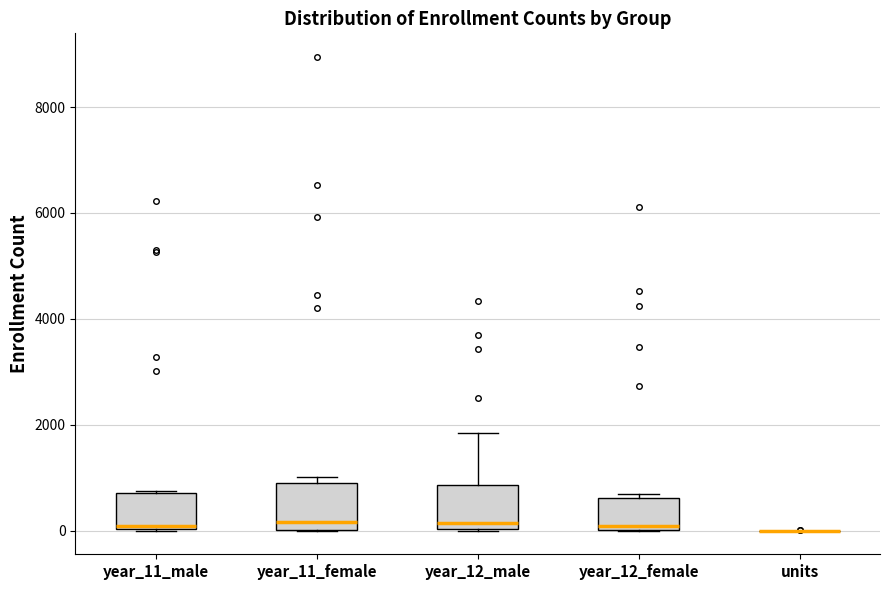

Reading left to right, transcribe this box plot: for each box, give where its median line is, the range the box spans, and where its two whiskers end, as read against the y-axis. The values are not printed on the chart, so give them approximately, as read against the axis.

year_11_male: median 0, box 0 to 800, whiskers 0 to 800
year_11_female: median 200, box 0 to 1000, whiskers 0 to 1000 (just above the box's upper edge)
year_12_male: median 200, box 0 to 800, whiskers 0 to 1800
year_12_female: median 0 (just above the box's lower edge), box 0 to 600, whiskers 0 to 600 (just above the box's upper edge)
units: box collapsed to a line at 0, whiskers 0 to 0